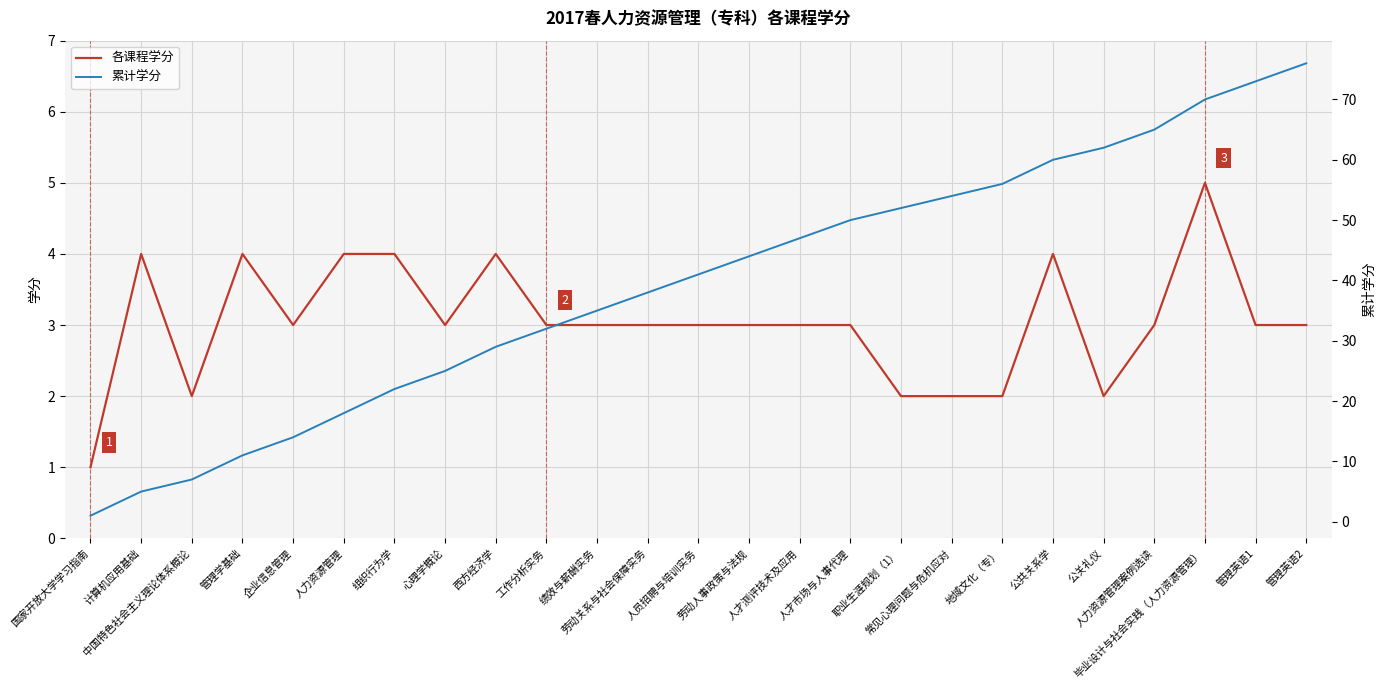

Is it true that 各课程学分 equals 2 at 劳动人事政策与法规?

False